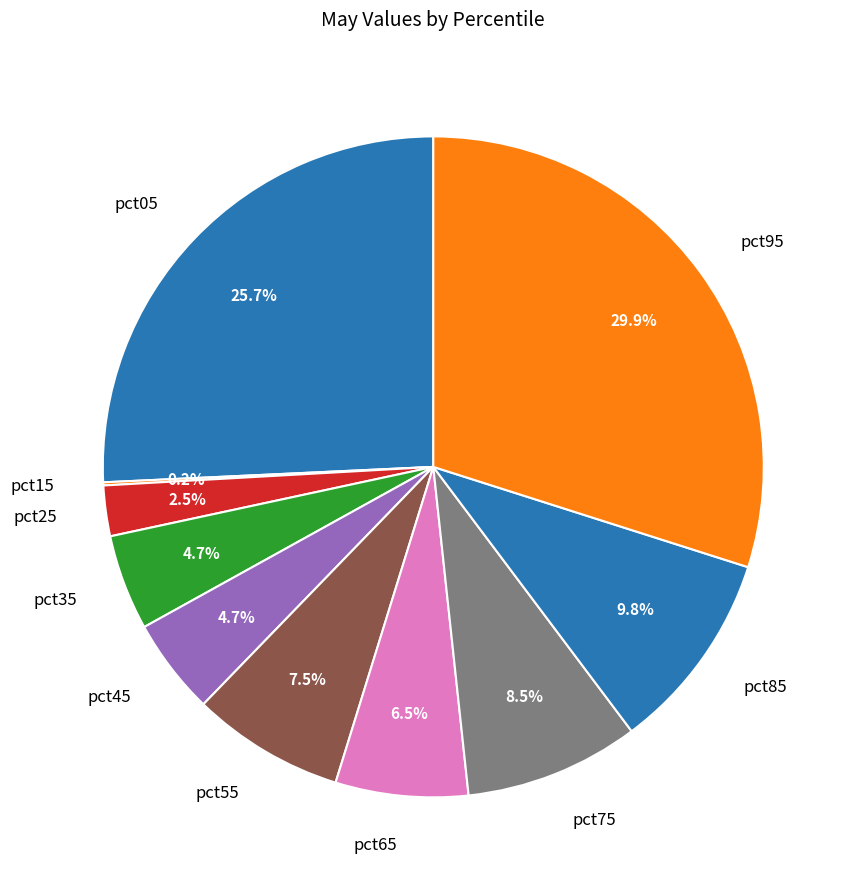

Does any single category account for the majority?

No